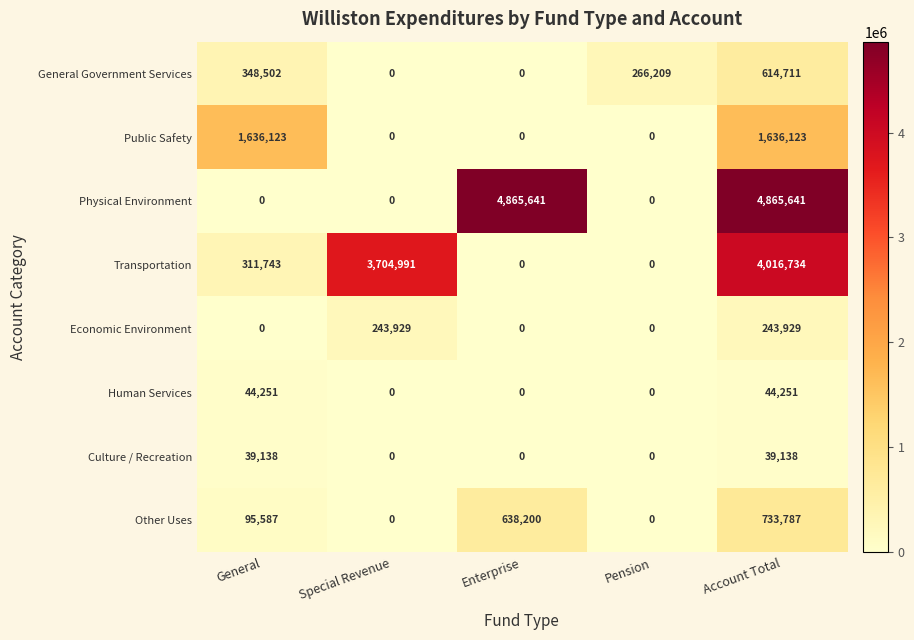

The Physical Environment series shows 0 at Pension. True or false?

True